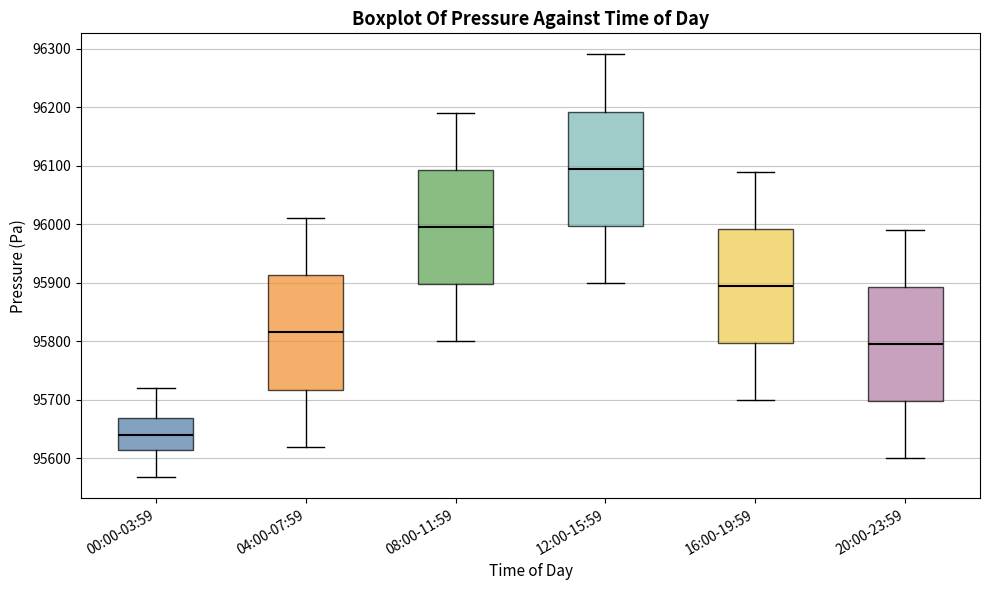

Reading left to right, read every box against the y-axis: the position of its median line, the range the box covers, and the ends of its whiskers. The values are not printed on the chart, so give them approximately, as read against the axis.

00:00-03:59: median 95640, box 95610 to 95670, whiskers 95570 to 95720
04:00-07:59: median 95820, box 95720 to 95910, whiskers 95620 to 96010
08:00-11:59: median 96000, box 95900 to 96090, whiskers 95800 to 96190
12:00-15:59: median 96100, box 96000 to 96190, whiskers 95900 to 96290
16:00-19:59: median 95900, box 95800 to 95990, whiskers 95700 to 96090
20:00-23:59: median 95800, box 95700 to 95890, whiskers 95600 to 95990